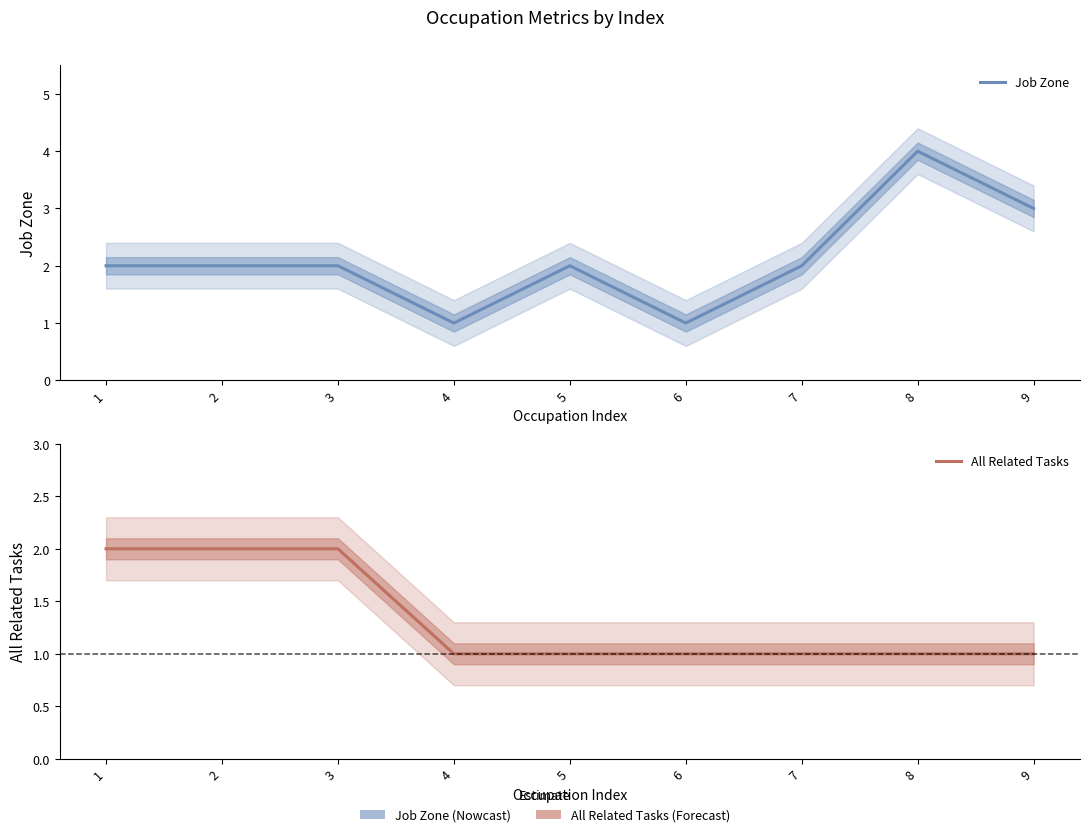

Does the chart display data point markers on the line(s)?

No